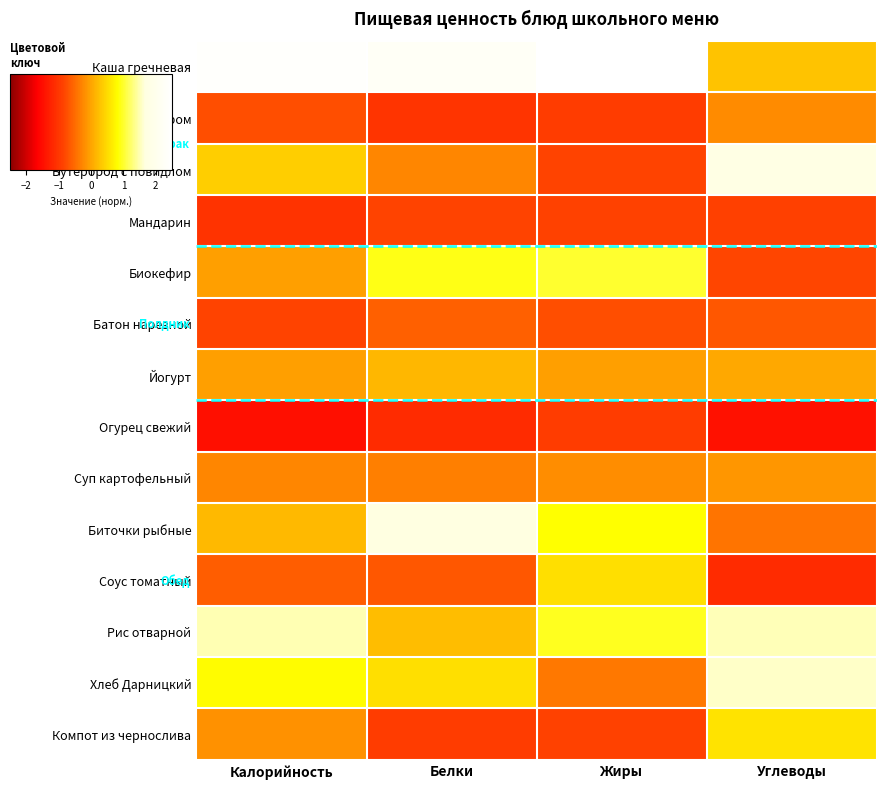

How many categories are shown in the chart?

4